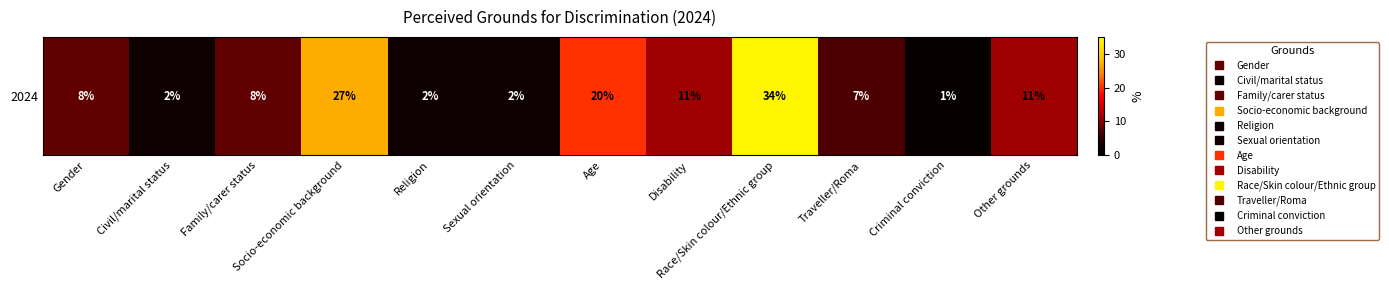

Reading right to left, extract all data points from this chart.

11	1	7	34	11	20	2	2	27	8	2	8